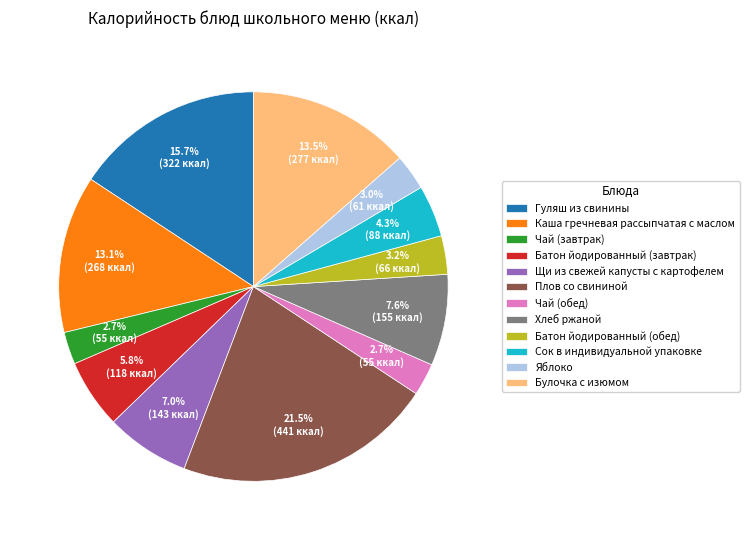

What percentage is NOT represented by Щи из свежей капусты с картофелем?

93.0%